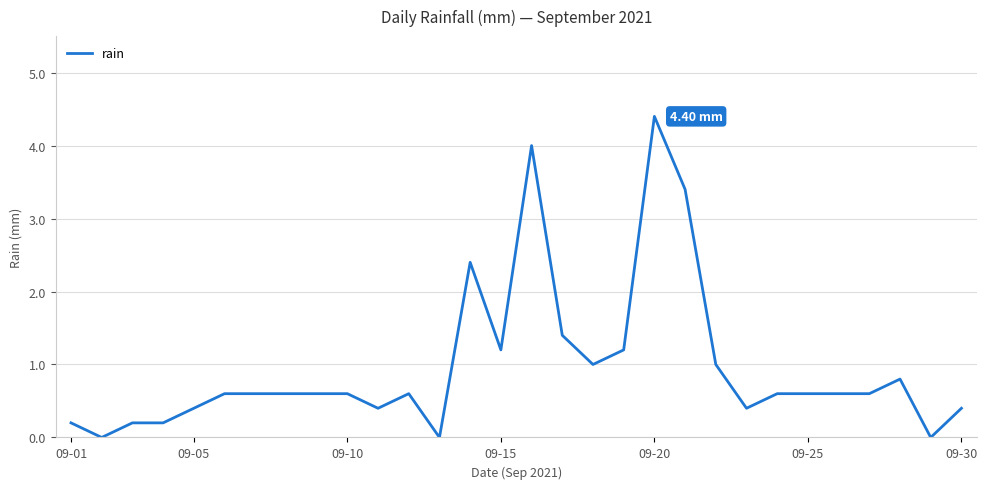

What is the sum of all values?

29.0